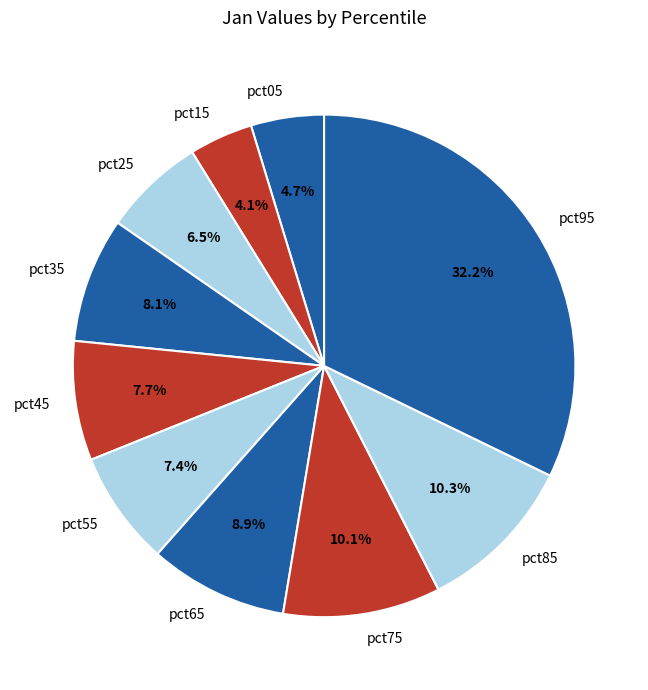

To the nearest percent, what percentage of the pie is pct75?

10%